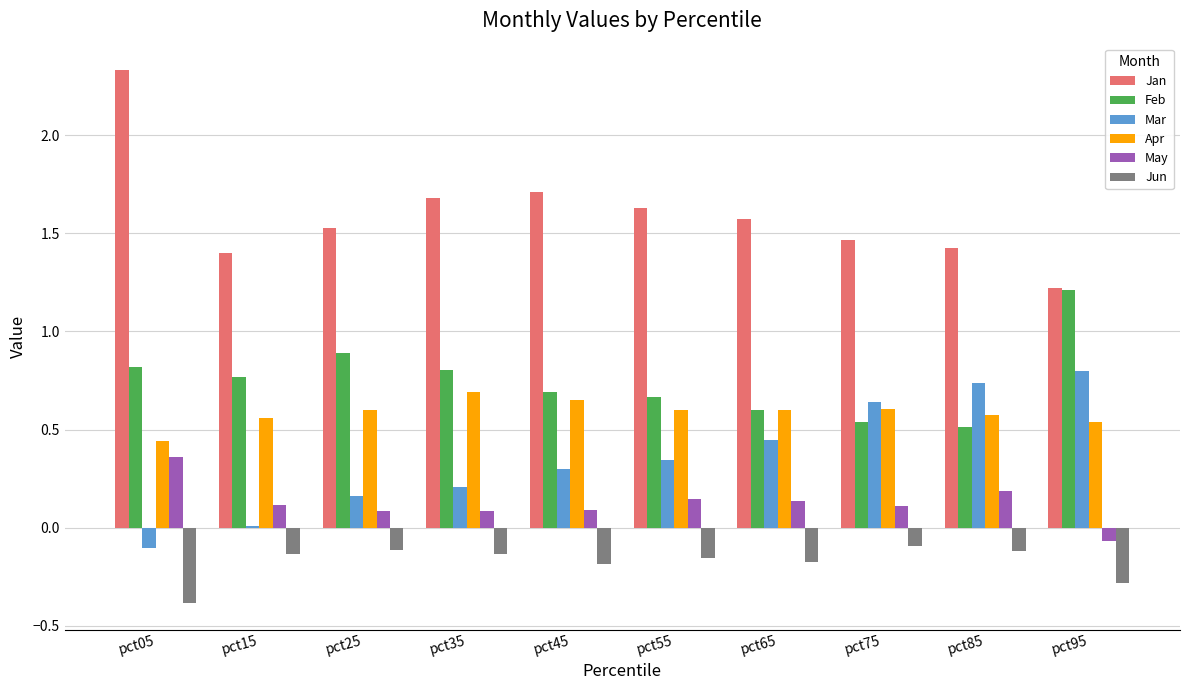

What is the sum of all Mar values?

3.5